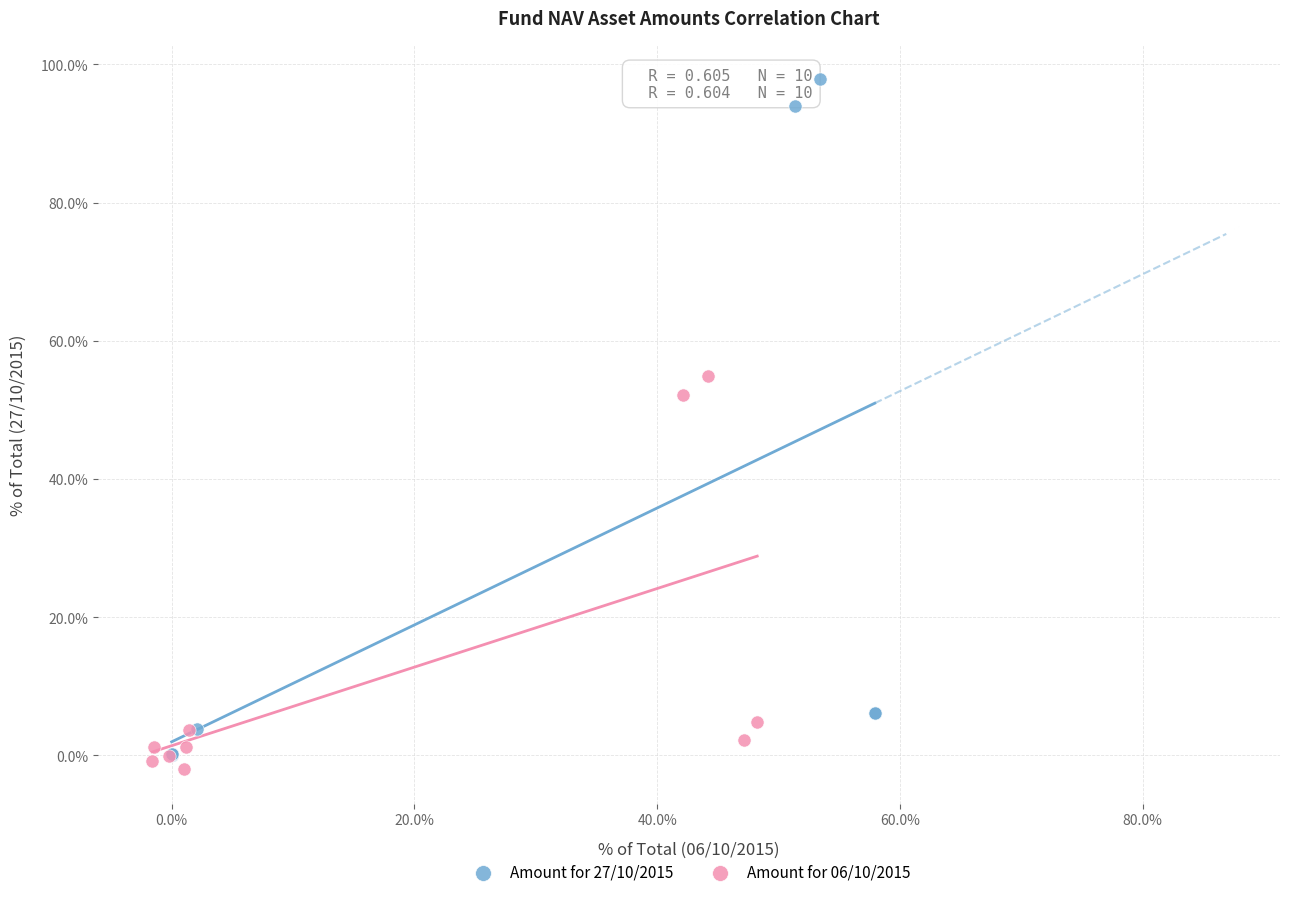

Which series contains the highest Y value?

Amount for 27/10/2015